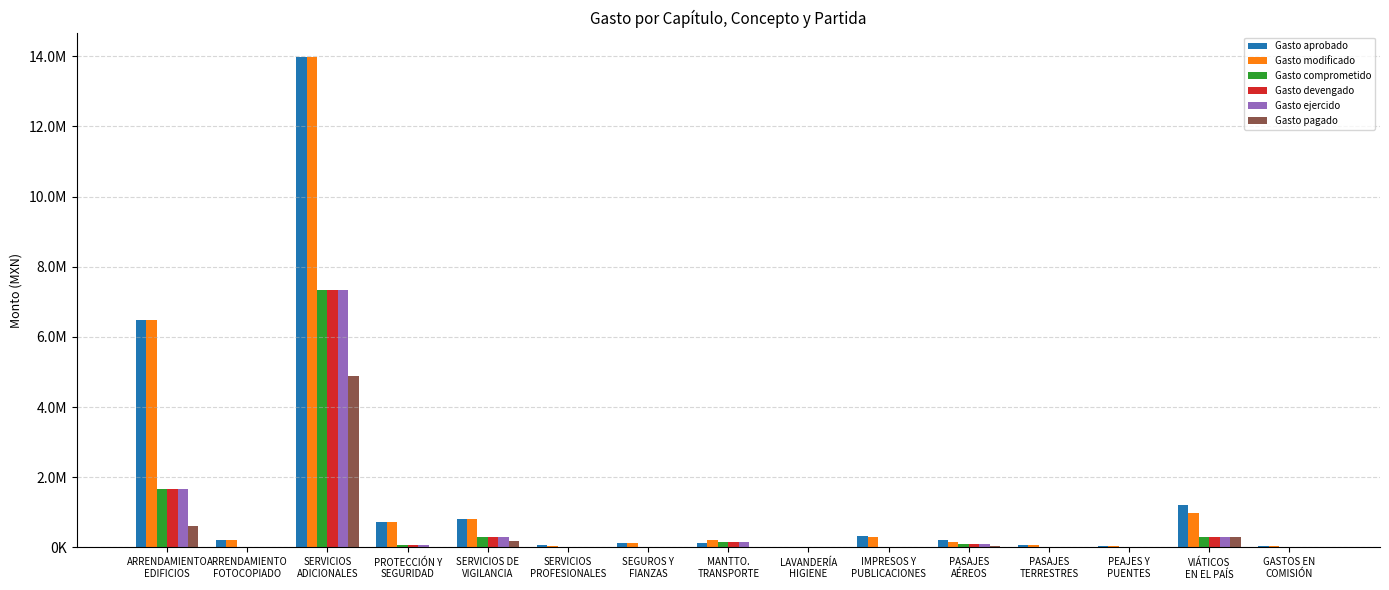

Reading right to left, extract all data points from this chart.

Gasto aprobado: GASTOS EN
COMISIÓN=40000.0	VIÁTICOS
EN EL PAÍS=1217600.0	PEAJES Y
PUENTES=39600.0	PASAJES
TERRESTRES=78200.0	PASAJES
AÉREOS=200016.0	IMPRESOS Y
PUBLICACIONES=322000.0	LAVANDERÍA
HIGIENE=11880.0	MANTTO.
TRANSPORTE=128300.0	SEGUROS Y
FIANZAS=113700.0	SERVICIOS
PROFESIONALES=60000.0	SERVICIOS DE
VIGILANCIA=808346.4	PROTECCIÓN Y
SEGURIDAD=720000.0	SERVICIOS
ADICIONALES=13976428.0	ARRENDAMIENTO
FOTOCOPIADO=220000.0	ARRENDAMIENTO
EDIFICIOS=6492293.8
Gasto modificado: GASTOS EN
COMISIÓN=32000.0	VIÁTICOS
EN EL PAÍS=974080.0	PEAJES Y
PUENTES=31680.0	PASAJES
TERRESTRES=78200.0	PASAJES
AÉREOS=160012.8	IMPRESOS Y
PUBLICACIONES=300000.0	LAVANDERÍA
HIGIENE=11880.0	MANTTO.
TRANSPORTE=201320.0	SEGUROS Y
FIANZAS=113700.0	SERVICIOS
PROFESIONALES=48000.0	SERVICIOS DE
VIGILANCIA=808346.4	PROTECCIÓN Y
SEGURIDAD=720000.0	SERVICIOS
ADICIONALES=13976428.0	ARRENDAMIENTO
FOTOCOPIADO=220000.0	ARRENDAMIENTO
EDIFICIOS=6492293.8
Gasto comprometido: GASTOS EN
COMISIÓN=0.0	VIÁTICOS
EN EL PAÍS=292200.0	PEAJES Y
PUENTES=729.0	PASAJES
TERRESTRES=0.0	PASAJES
AÉREOS=96150.0	IMPRESOS Y
PUBLICACIONES=12248.8	LAVANDERÍA
HIGIENE=0.0	MANTTO.
TRANSPORTE=148343.7	SEGUROS Y
FIANZAS=0.0	SERVICIOS
PROFESIONALES=0.0	SERVICIOS DE
VIGILANCIA=286206.0	PROTECCIÓN Y
SEGURIDAD=71456.0	SERVICIOS
ADICIONALES=7339203.0	ARRENDAMIENTO
FOTOCOPIADO=0.0	ARRENDAMIENTO
EDIFICIOS=1673442.0
Gasto devengado: GASTOS EN
COMISIÓN=0.0	VIÁTICOS
EN EL PAÍS=292200.0	PEAJES Y
PUENTES=729.0	PASAJES
TERRESTRES=0.0	PASAJES
AÉREOS=96150.0	IMPRESOS Y
PUBLICACIONES=12248.8	LAVANDERÍA
HIGIENE=0.0	MANTTO.
TRANSPORTE=148343.7	SEGUROS Y
FIANZAS=0.0	SERVICIOS
PROFESIONALES=0.0	SERVICIOS DE
VIGILANCIA=286206.0	PROTECCIÓN Y
SEGURIDAD=71456.0	SERVICIOS
ADICIONALES=7339203.0	ARRENDAMIENTO
FOTOCOPIADO=0.0	ARRENDAMIENTO
EDIFICIOS=1673442.0
Gasto ejercido: GASTOS EN
COMISIÓN=0.0	VIÁTICOS
EN EL PAÍS=292200.0	PEAJES Y
PUENTES=729.0	PASAJES
TERRESTRES=0.0	PASAJES
AÉREOS=96150.0	IMPRESOS Y
PUBLICACIONES=12248.8	LAVANDERÍA
HIGIENE=0.0	MANTTO.
TRANSPORTE=148343.7	SEGUROS Y
FIANZAS=0.0	SERVICIOS
PROFESIONALES=0.0	SERVICIOS DE
VIGILANCIA=286206.0	PROTECCIÓN Y
SEGURIDAD=71456.0	SERVICIOS
ADICIONALES=7339203.0	ARRENDAMIENTO
FOTOCOPIADO=0.0	ARRENDAMIENTO
EDIFICIOS=1673442.0
Gasto pagado: GASTOS EN
COMISIÓN=0.0	VIÁTICOS
EN EL PAÍS=292200.0	PEAJES Y
PUENTES=729.0	PASAJES
TERRESTRES=0.0	PASAJES
AÉREOS=35300.0	IMPRESOS Y
PUBLICACIONES=1716.2	LAVANDERÍA
HIGIENE=0.0	MANTTO.
TRANSPORTE=0.0	SEGUROS Y
FIANZAS=0.0	SERVICIOS
PROFESIONALES=0.0	SERVICIOS DE
VIGILANCIA=188574.0	PROTECCIÓN Y
SEGURIDAD=0.0	SERVICIOS
ADICIONALES=4892802.0	ARRENDAMIENTO
FOTOCOPIADO=0.0	ARRENDAMIENTO
EDIFICIOS=609966.0